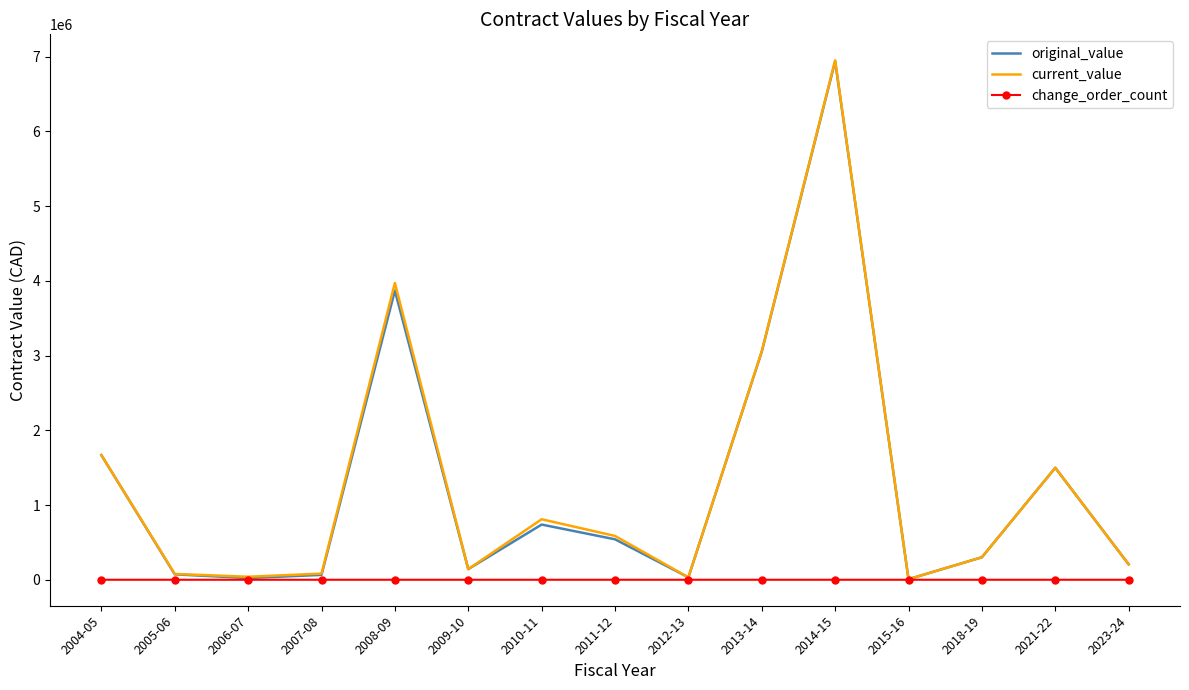

At which category is the sum across all series the highest?

2014-15